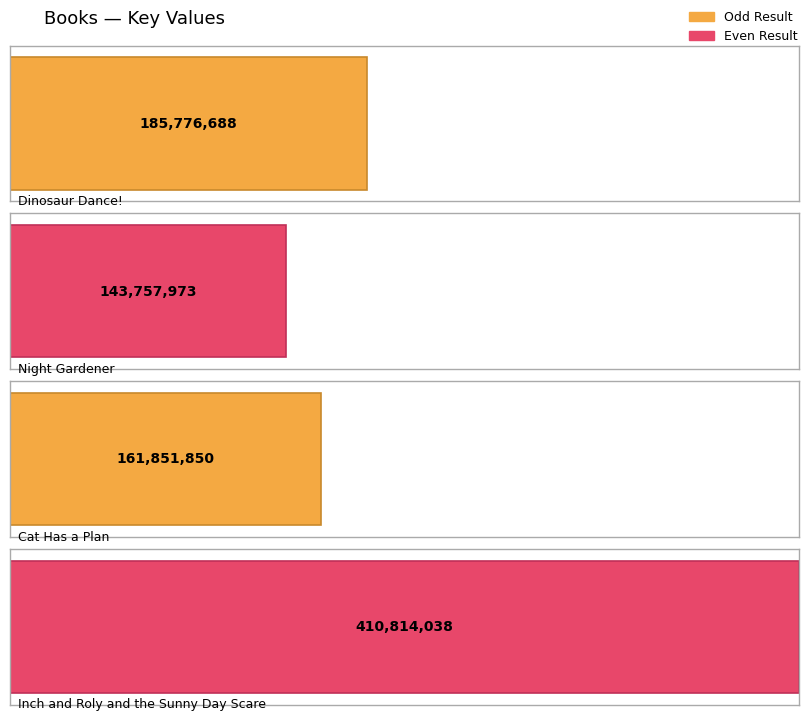

Where does the data first go above 185776688?

Inch and Roly and the Sunny Day Scare